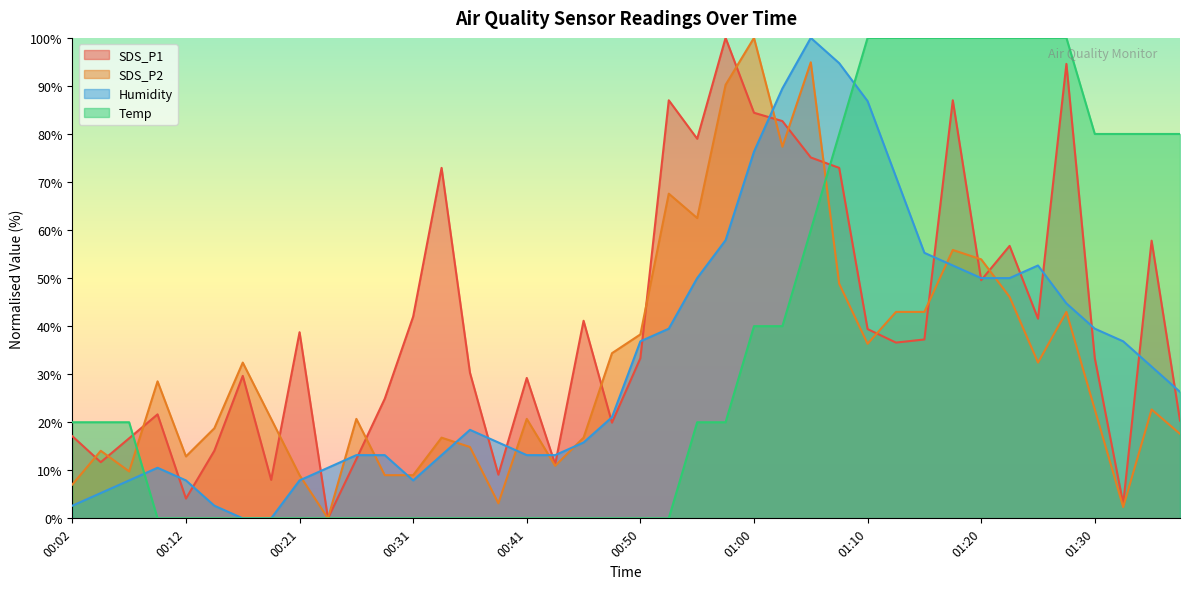

Between which two adjacent categories do SDS_P1 and SDS_P2 first intersect?

00:02 and 00:04